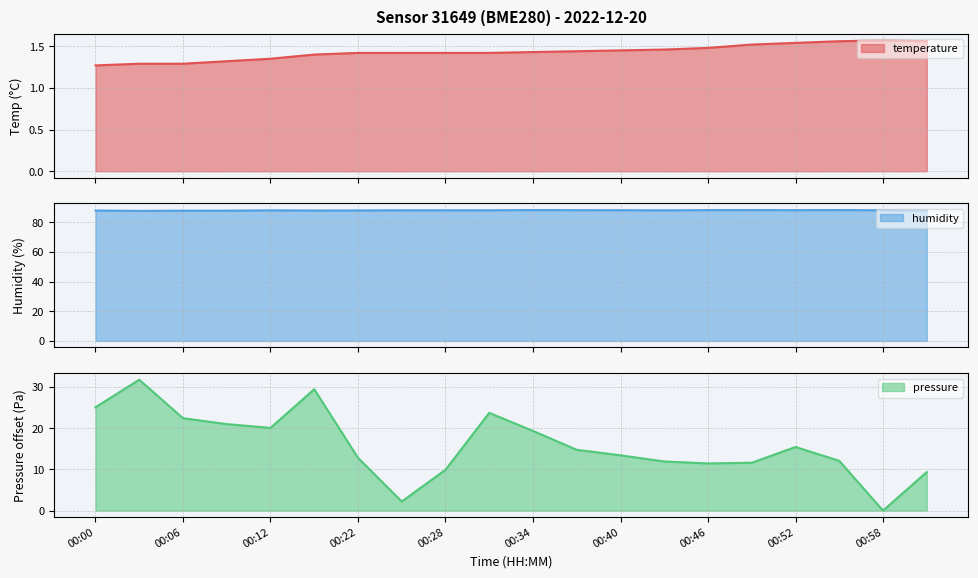

Reading left to right, transcribe all the data shown in this chart.

temperature: 1.3	1.3	1.3	1.3	1.4	1.4	1.4	1.4	1.4	1.4	1.4	1.4	1.4	1.5	1.5	1.5	1.5	1.6	1.6	1.6
humidity: 88.0	87.8	87.9	88.0	88.2	88.0	88.1	88.2	88.2	88.2	88.3	88.3	88.2	88.2	88.3	88.3	88.3	88.4	88.2	88.0
pressure_norm: 25.1	31.8	22.4	21.0	20.1	29.5	12.8	2.2	9.9	23.8	19.4	14.8	13.4	11.9	11.5	11.6	15.5	12.1	0.0	9.4